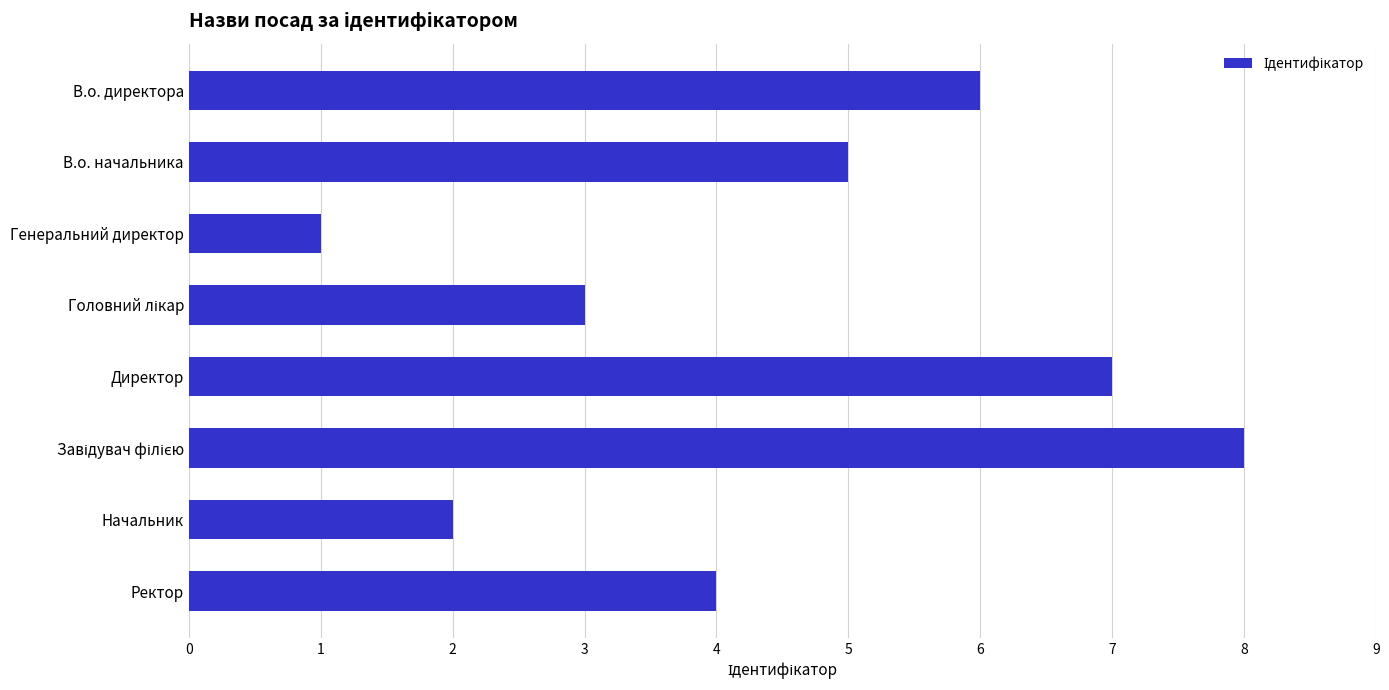

Reading bottom to top, extract all data points from this chart.

4	2	8	7	3	1	5	6